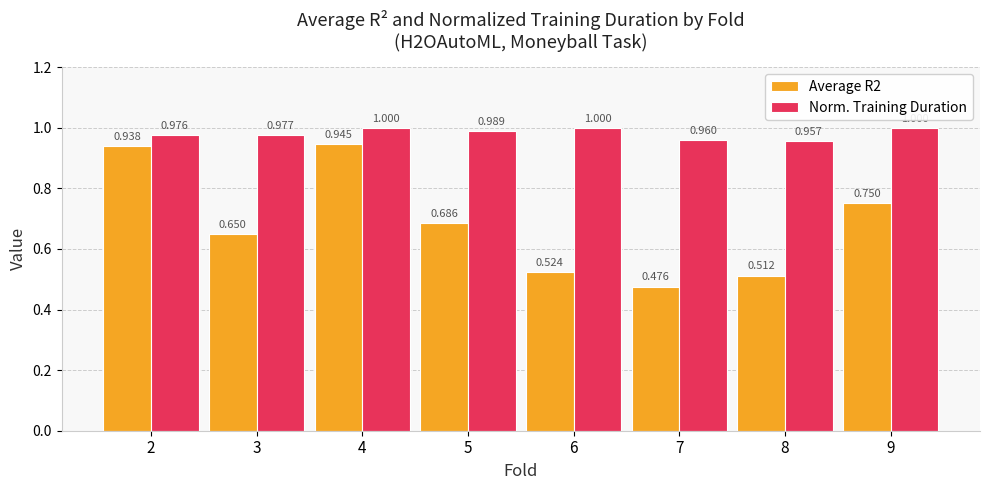

Is the value of Average R2 at 7 greater than the value of Norm. Training Duration at 2?

No